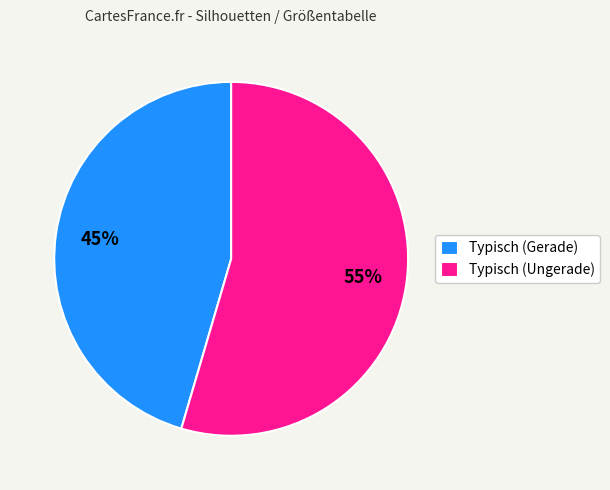

To the nearest percent, what is the combined percentage of Typisch (Gerade) and Typisch (Ungerade)?

100%